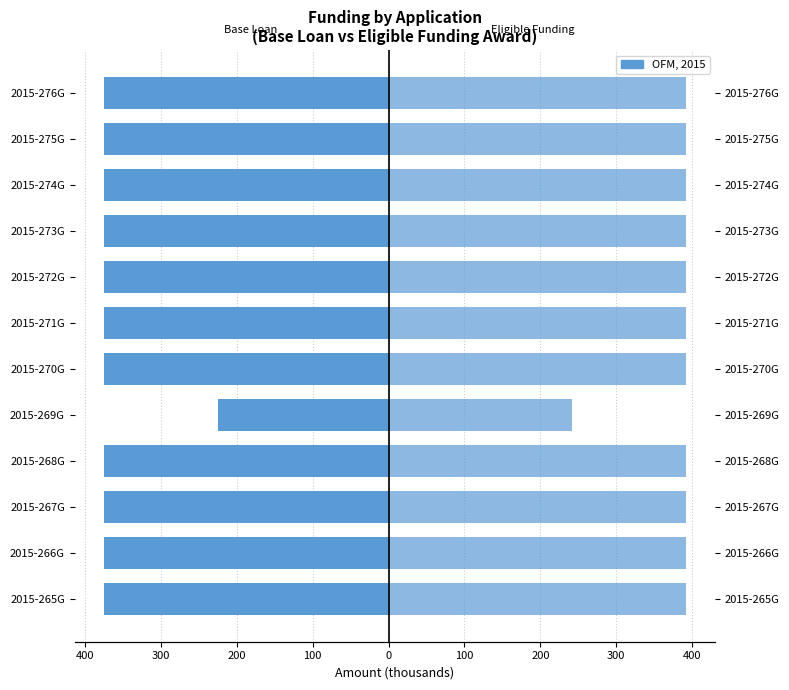

Count the number of data series in this chart.

2